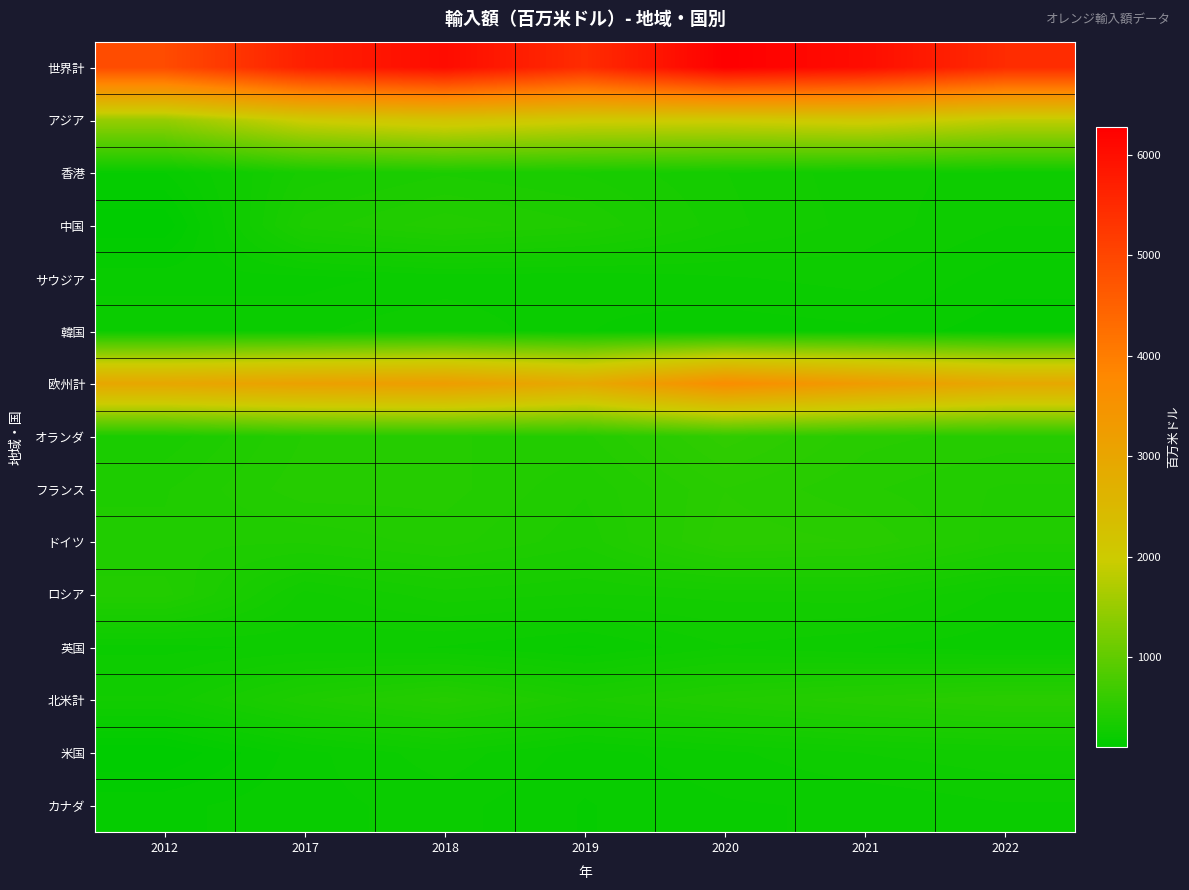

How many distinct data groups are displayed?

15